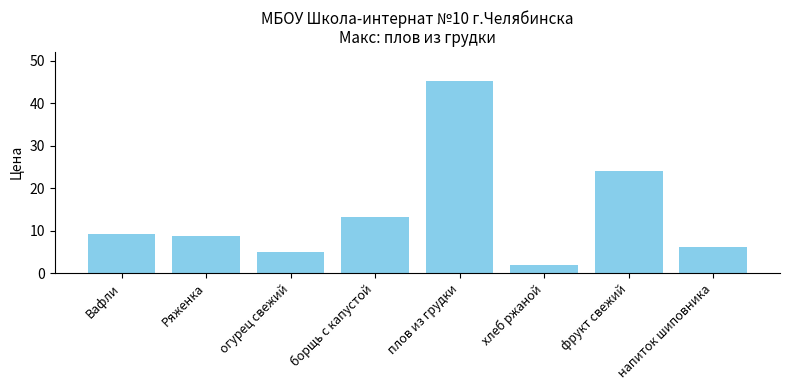

What is the smallest value displayed?

1.8